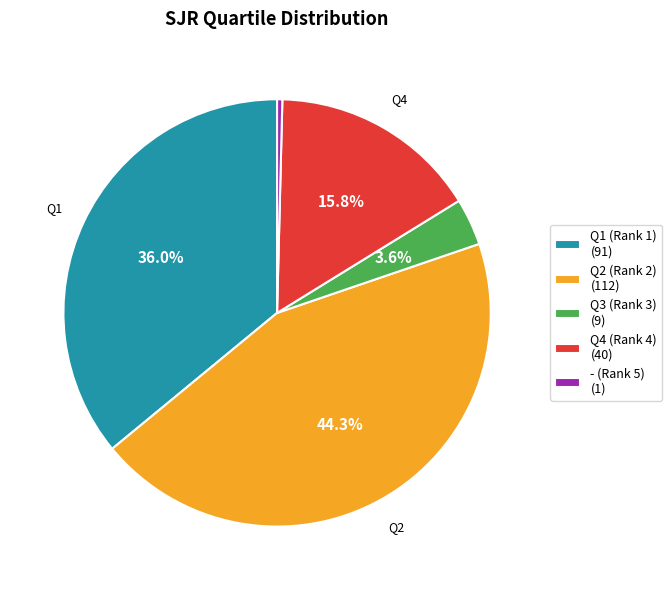

Approximately how many times larger is the value at Q2 (Rank 2) compared to Q1 (Rank 1)?

1.2